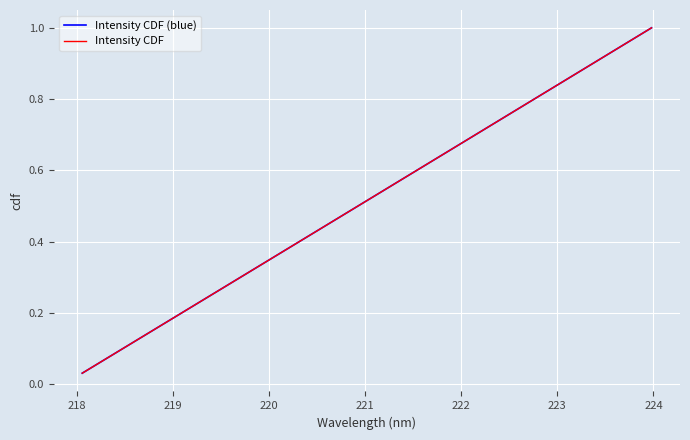

What is the sum of all Intensity CDF values?

16.5